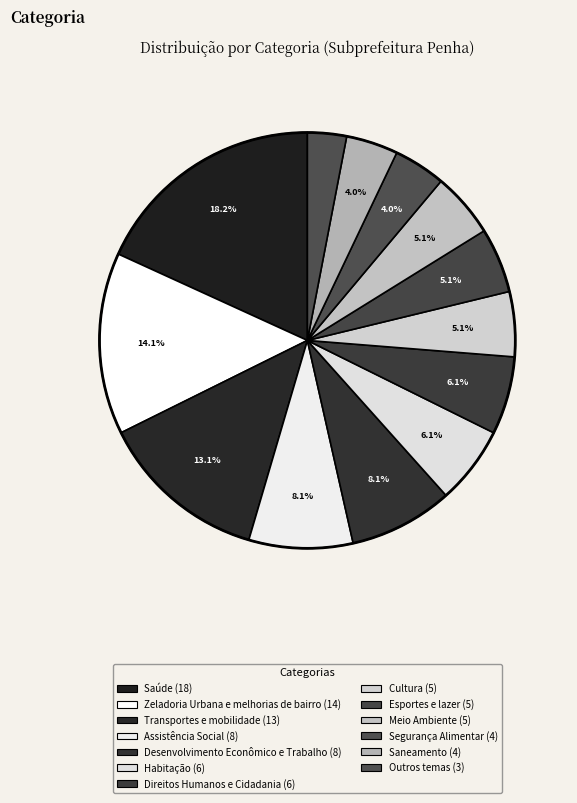

To the nearest percent, what is the difference between the Cultura and Zeladoria Urbana e melhorias de bairro slice percentages?

9%